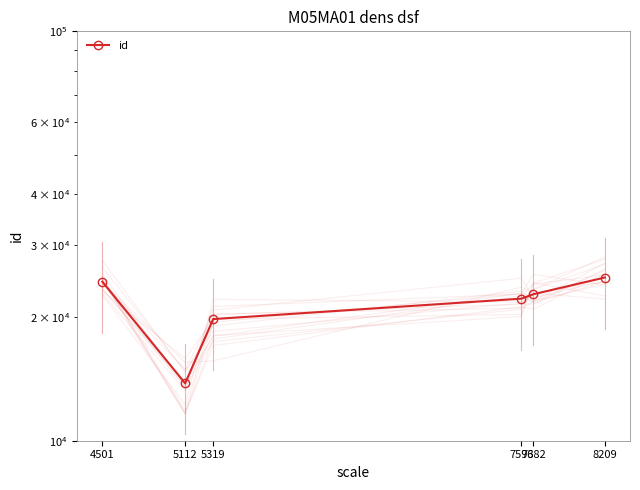

True or false: the data has more than 0 interior local peaks.

False